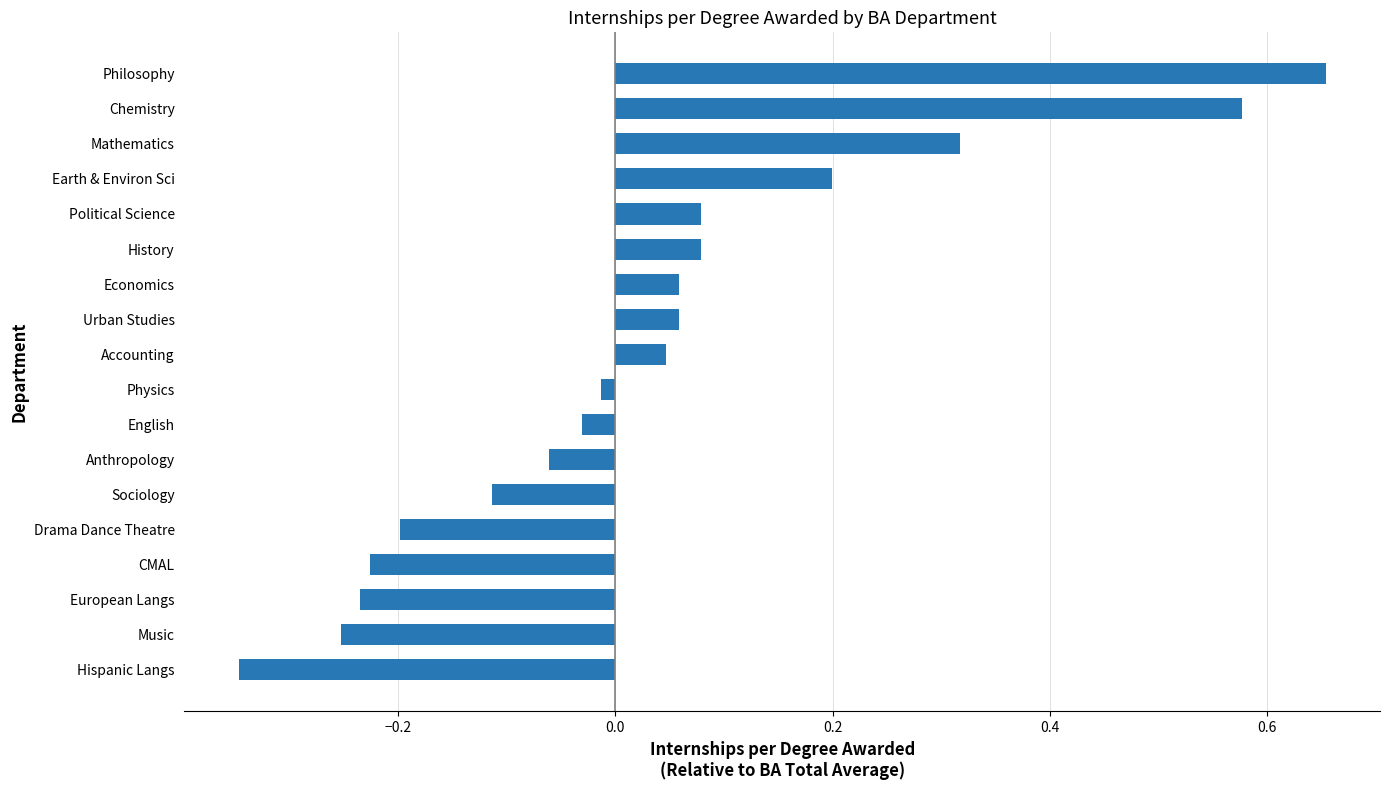

What is the difference between the maximum and minimum values?

1.0